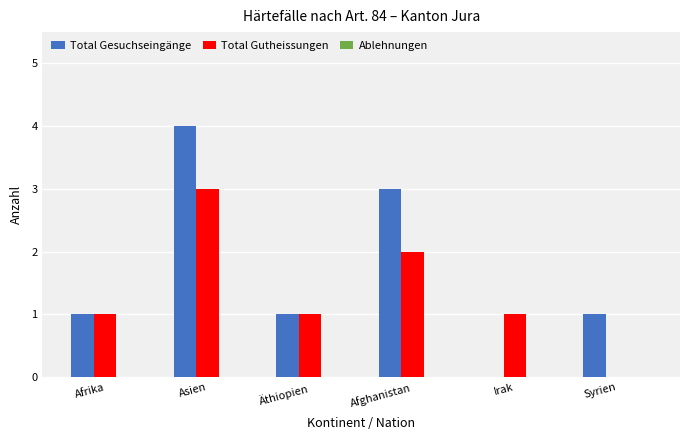

The value of Total Gutheissungen at Äthiopien is 1. True or false?

True